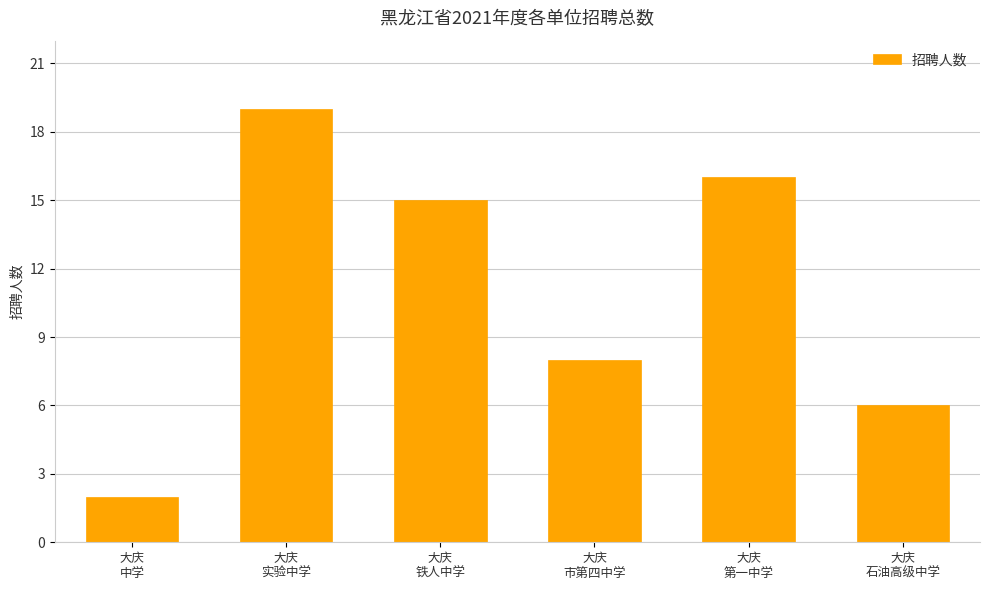

What is the average value?

11